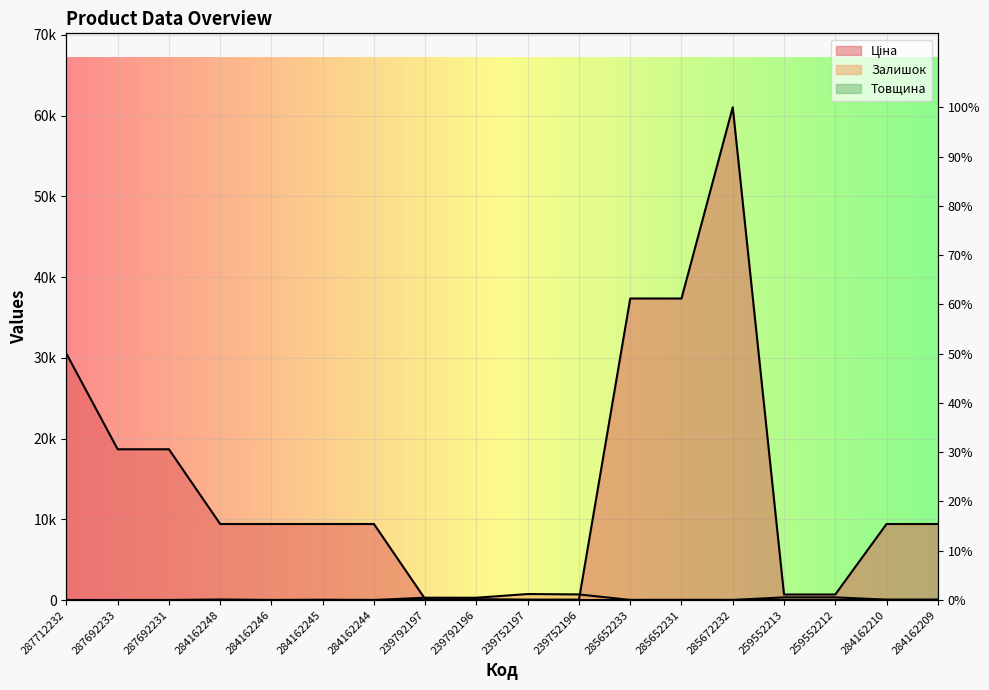

Is the value of Товщина at 239792197 greater than the value of Ціна at 239752197?

No